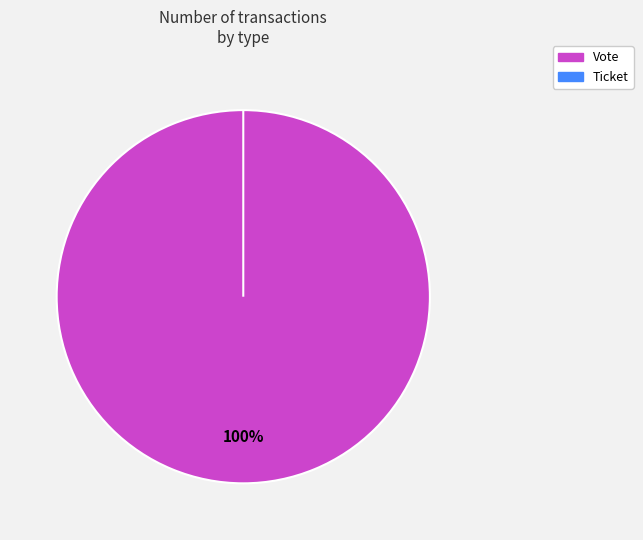

Which slice is the largest?

Vote